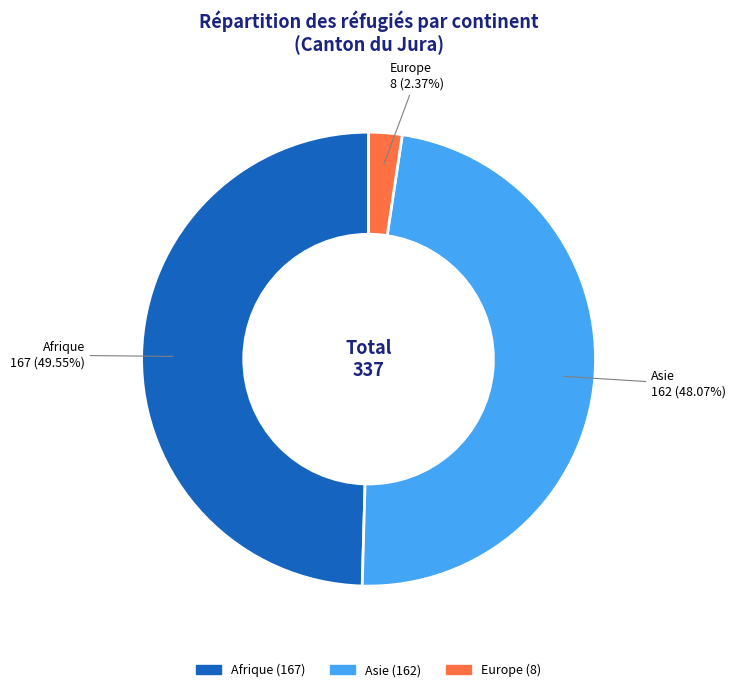

What percentage is the Asie slice, to the nearest percent?

48%